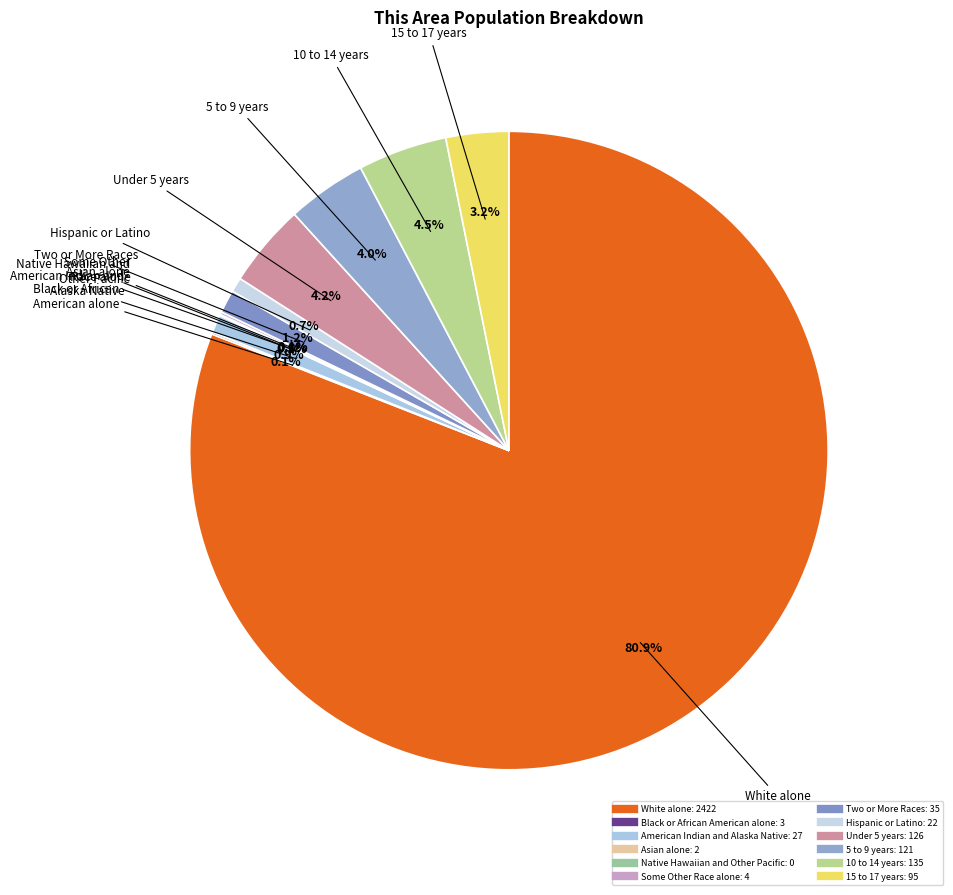

What percentage is NOT represented by 10 to 14 years?

95.5%